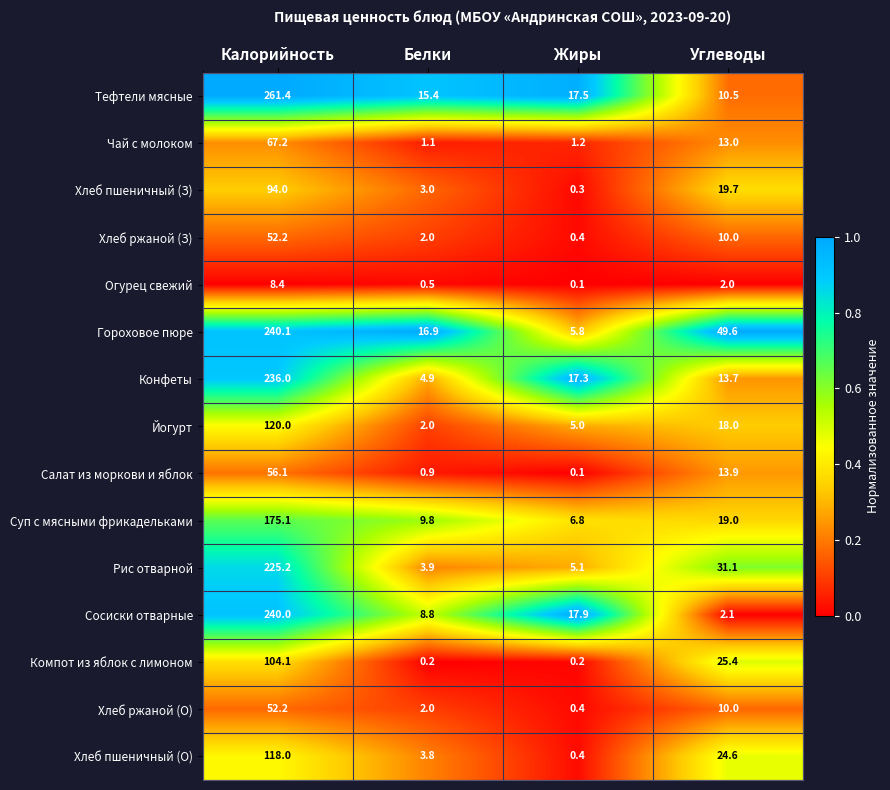

Where does the Хлеб ржаной (З) series first go above 10?

Калорийность